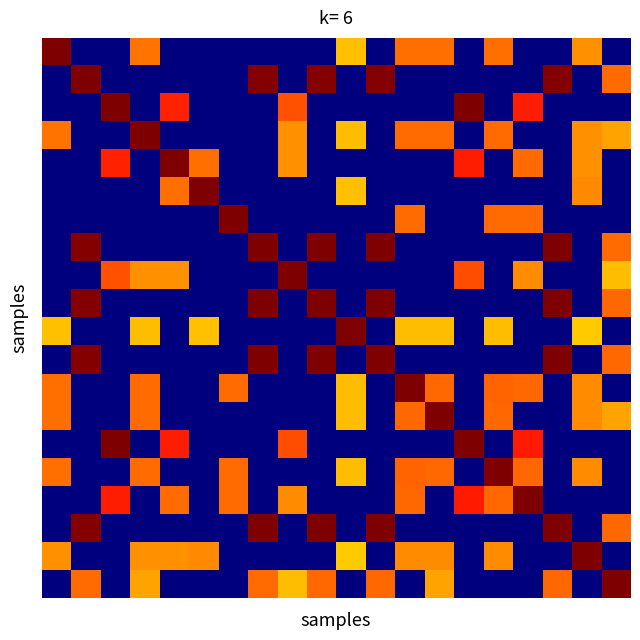

How many categories are shown in the chart?

20